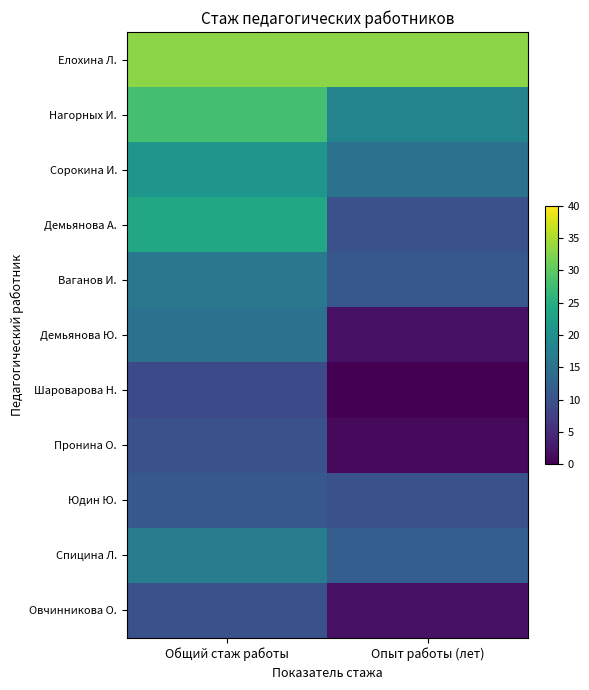

Reading left to right, list all the values displayed in this chart.

Елохина Л.: Общий стаж работы=33	Опыт работы (лет)=33
Нагорных И.: Общий стаж работы=28	Опыт работы (лет)=18
Сорокина И.: Общий стаж работы=21	Опыт работы (лет)=15
Демьянова А.: Общий стаж работы=24	Опыт работы (лет)=10
Ваганов И.: Общий стаж работы=16	Опыт работы (лет)=11
Демьянова Ю.: Общий стаж работы=15	Опыт работы (лет)=2
Шароварова Н.: Общий стаж работы=9	Опыт работы (лет)=0
Пронина О.: Общий стаж работы=10	Опыт работы (лет)=1
Юдин Ю.: Общий стаж работы=11	Опыт работы (лет)=10
Спицина Л.: Общий стаж работы=17	Опыт работы (лет)=12
Овчинникова О.: Общий стаж работы=10	Опыт работы (лет)=2